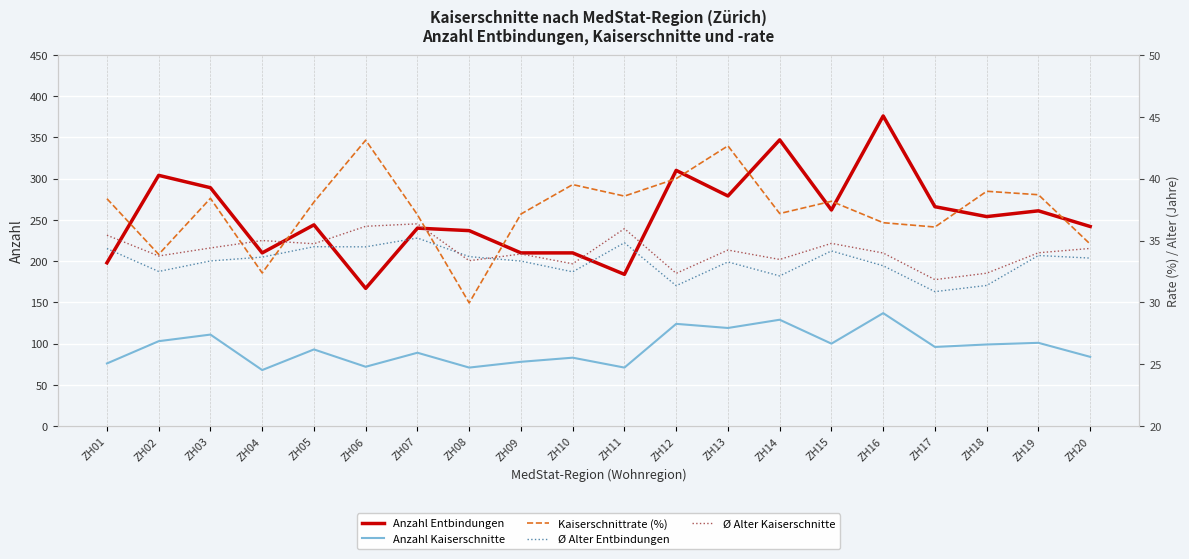

Between ZH03 and ZH07, which is larger?

ZH03